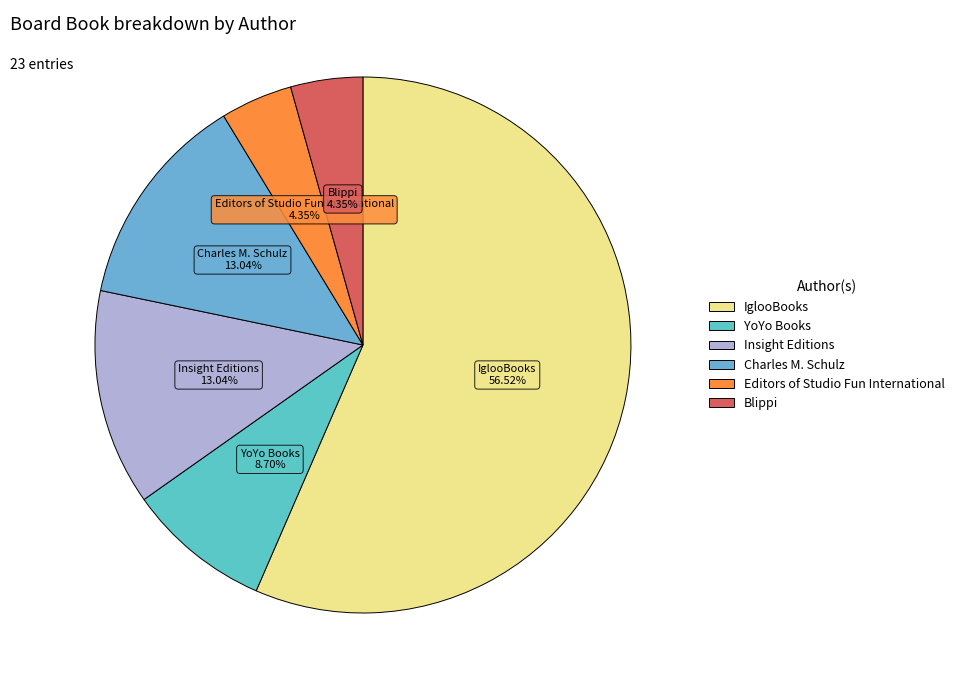

The Insight Editions slice represents 13% of the pie. True or false?

True